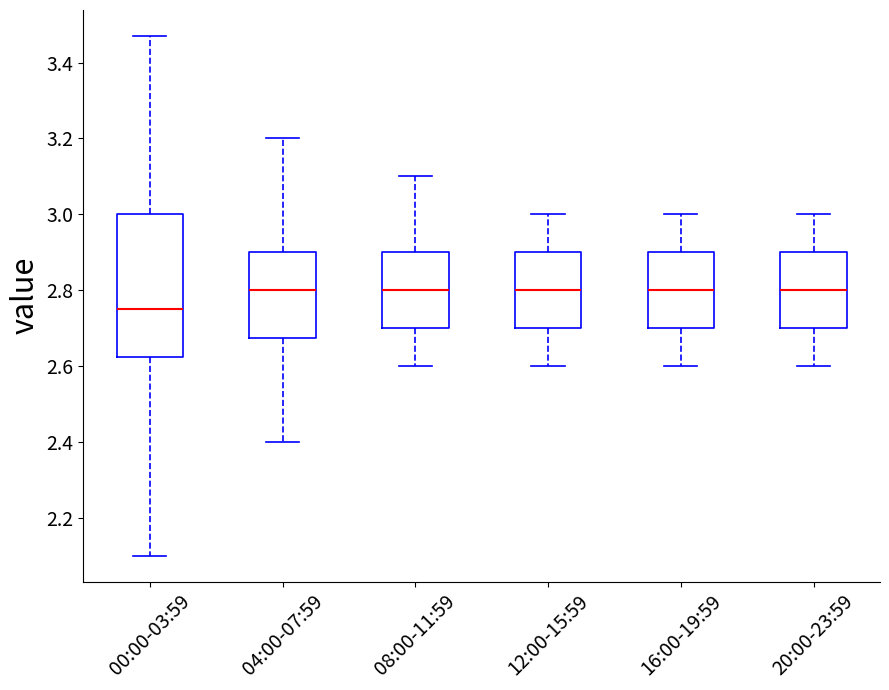

Which box has the lowest median line?

00:00-03:59